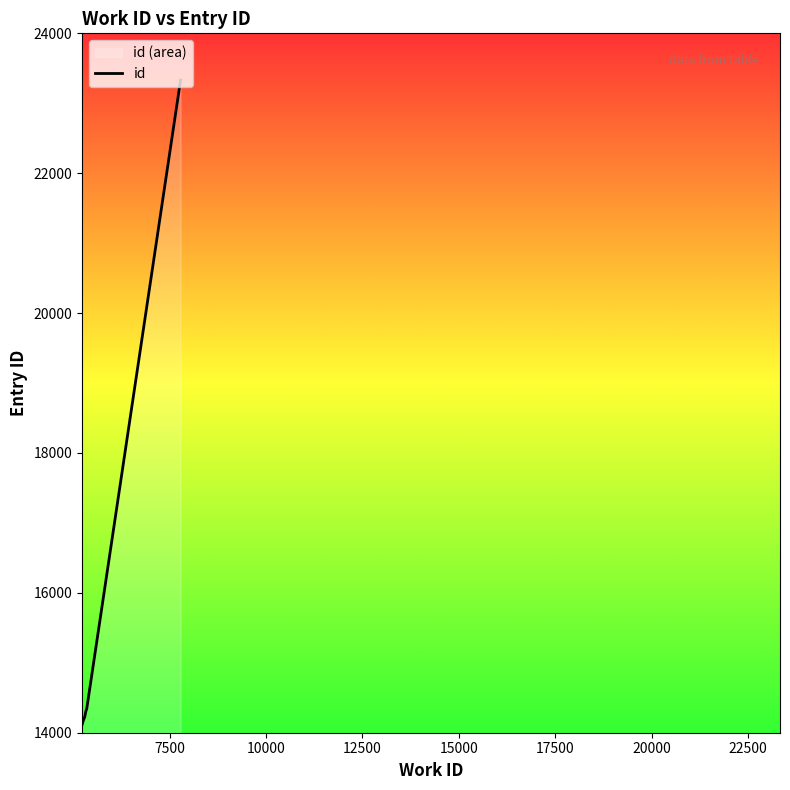

What is the greatest value displayed?

23331